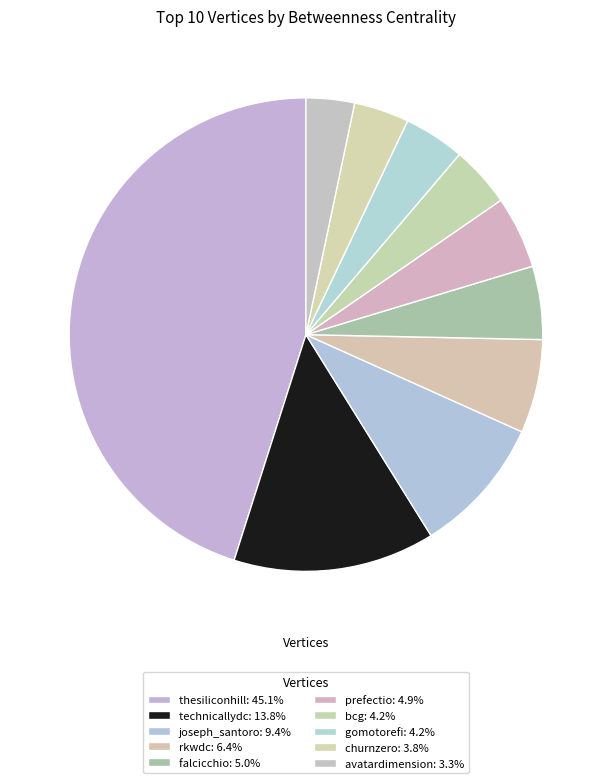

What percentage is the technicallydc slice, to the nearest percent?

14%